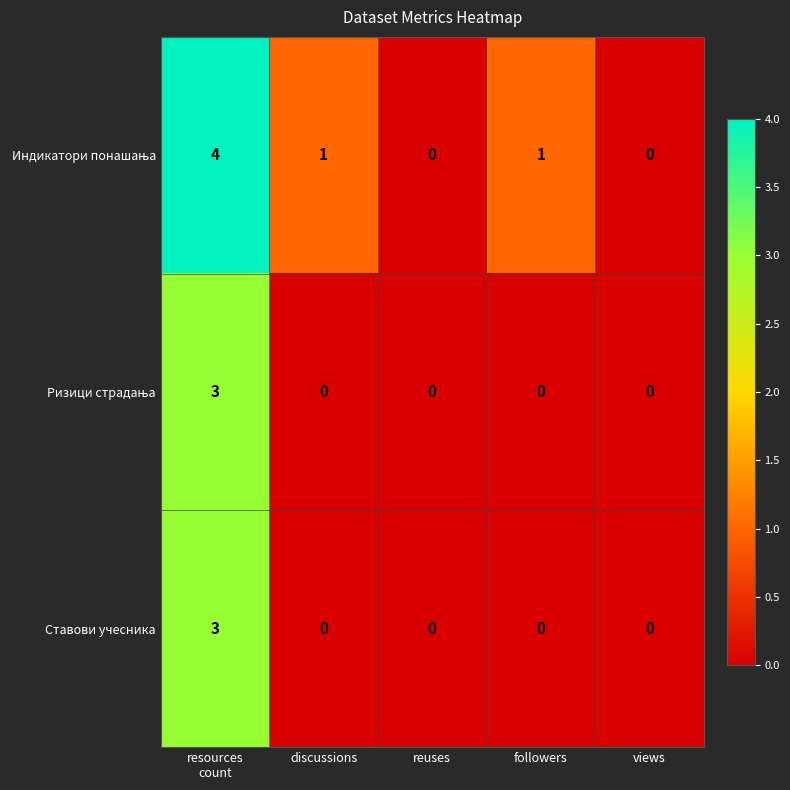

What is the greatest value displayed?

4